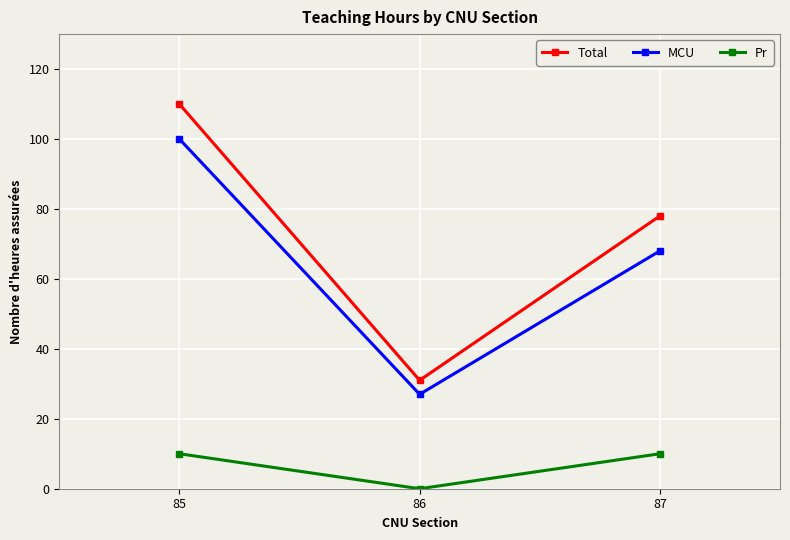

At 85, list the series in order from smallest to largest.

Pr, MCU, Total